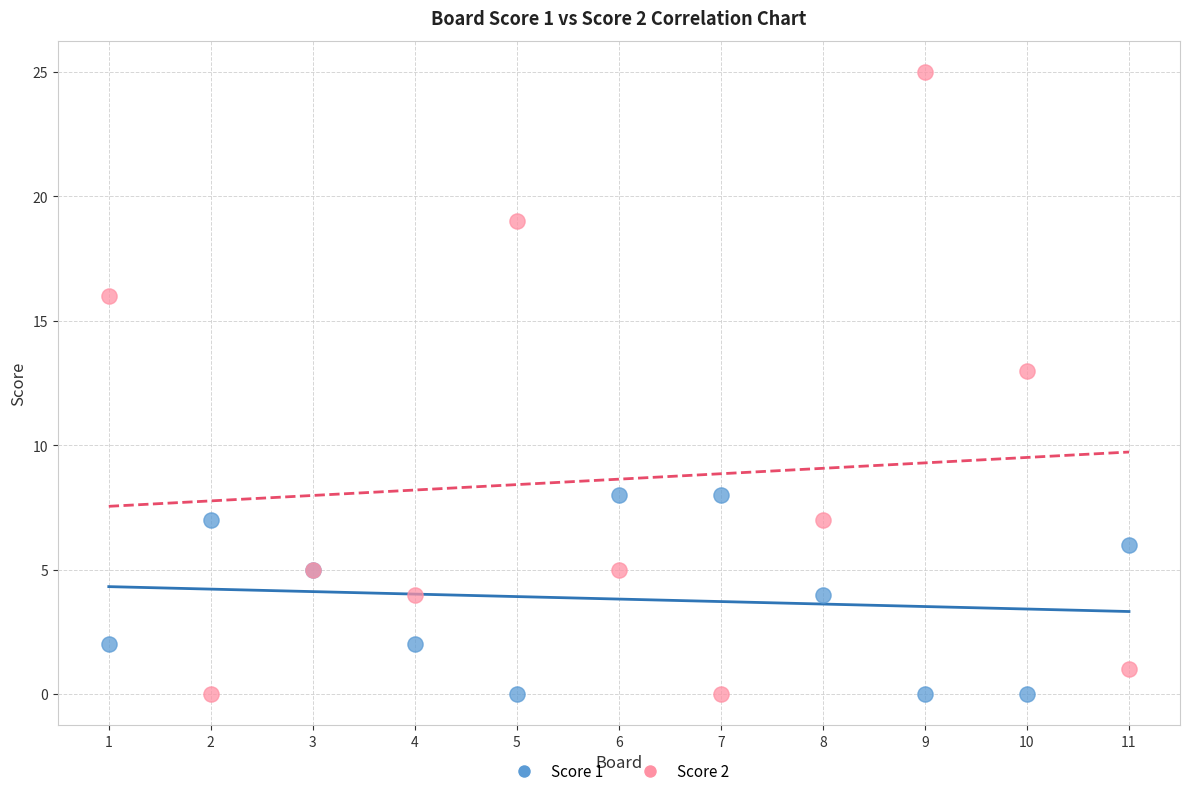

Which series reaches the maximum Y coordinate?

Score 2